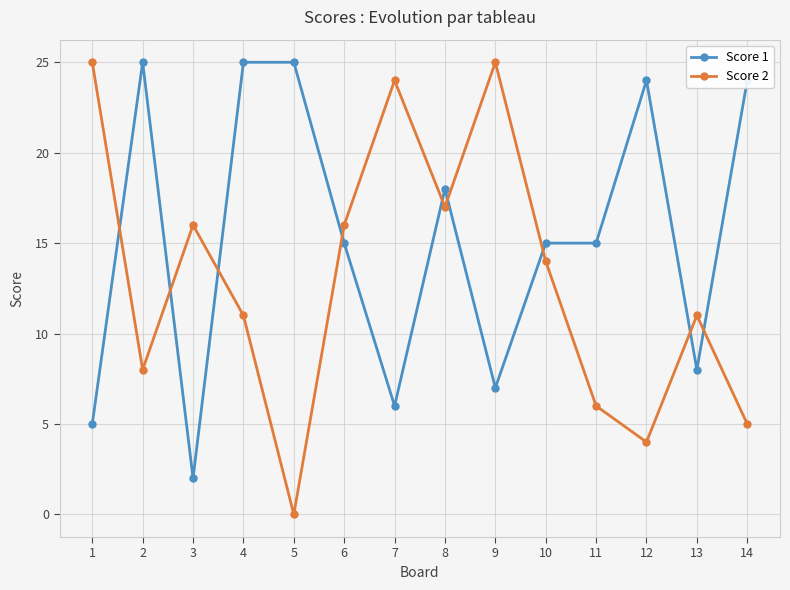

What is the sum of the Score 2 values at 12 and 3?

20